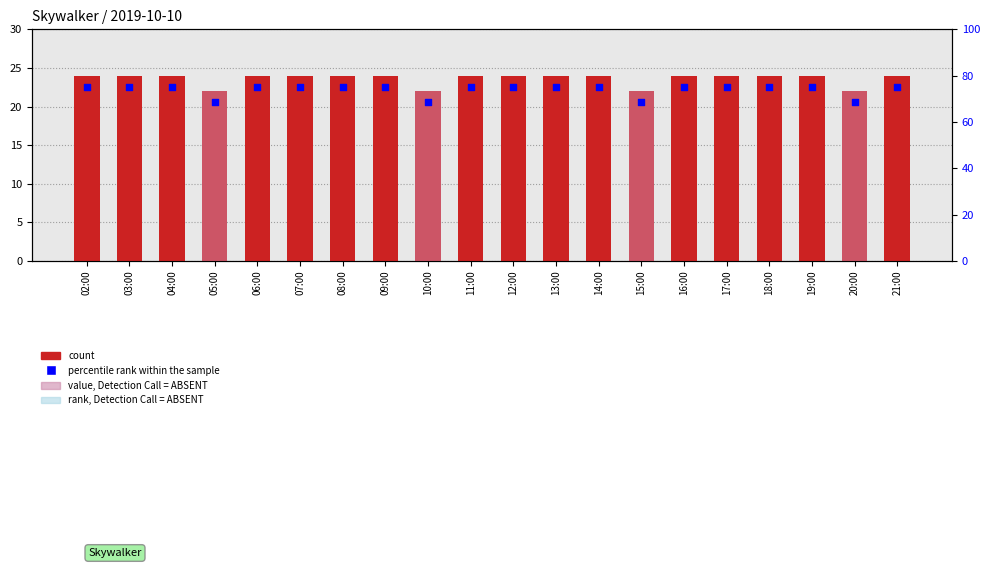

Is the value of count at 10:00 greater than the value of percentile rank within the sample at 15:00?

No